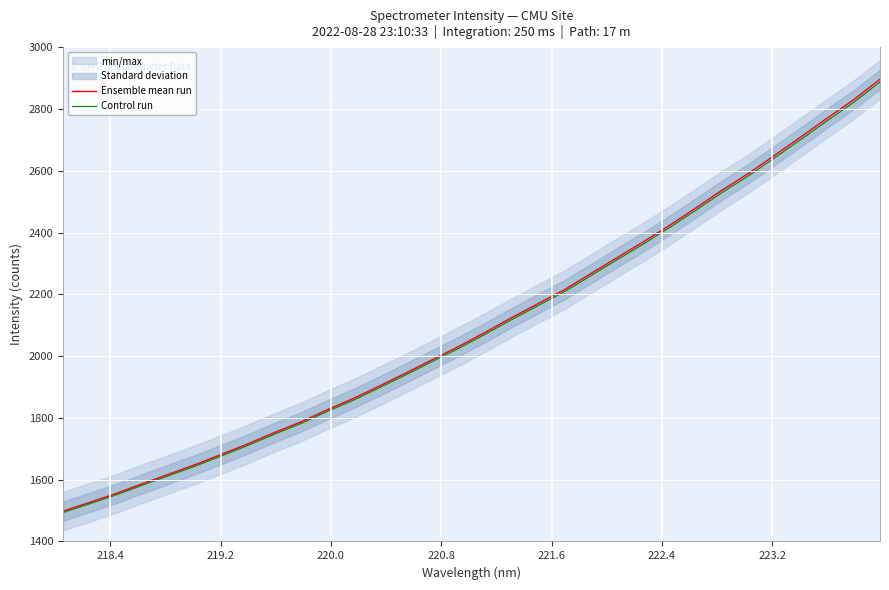

What is the maximum value shown in the chart?

2896.5